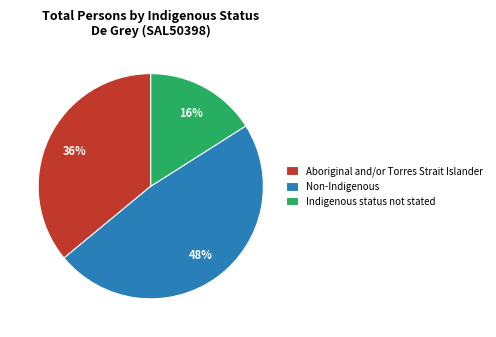

The Aboriginal and/or Torres Strait Islander slice represents 36% of the pie. True or false?

True